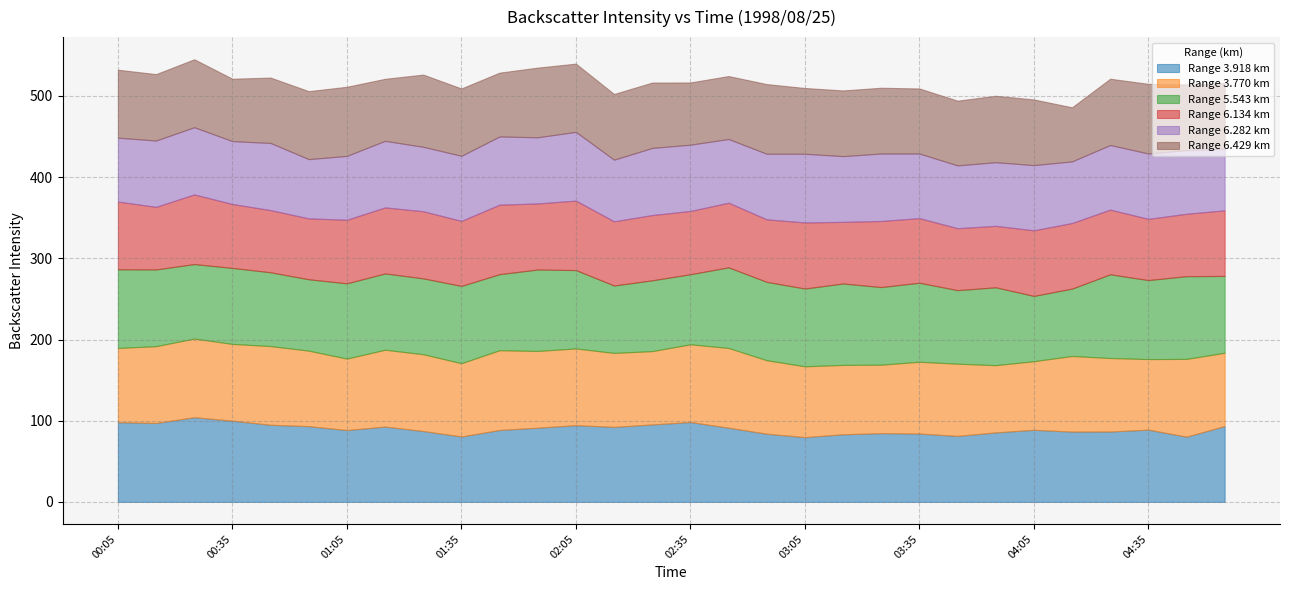

True or false: 3.918 and 6.429 cross at least once.

True